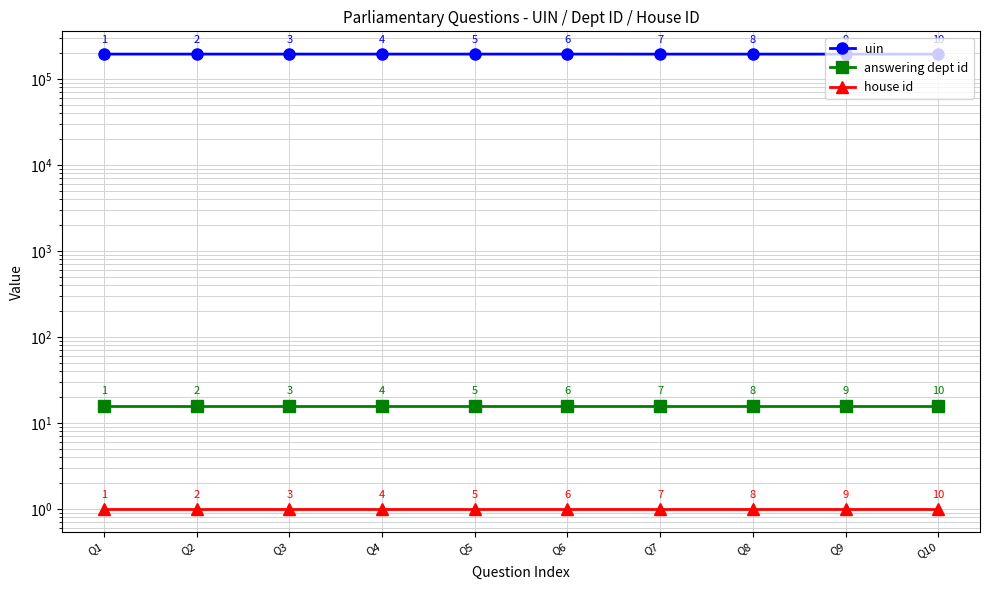

What is the difference between the highest and lowest values at Q8?

195189